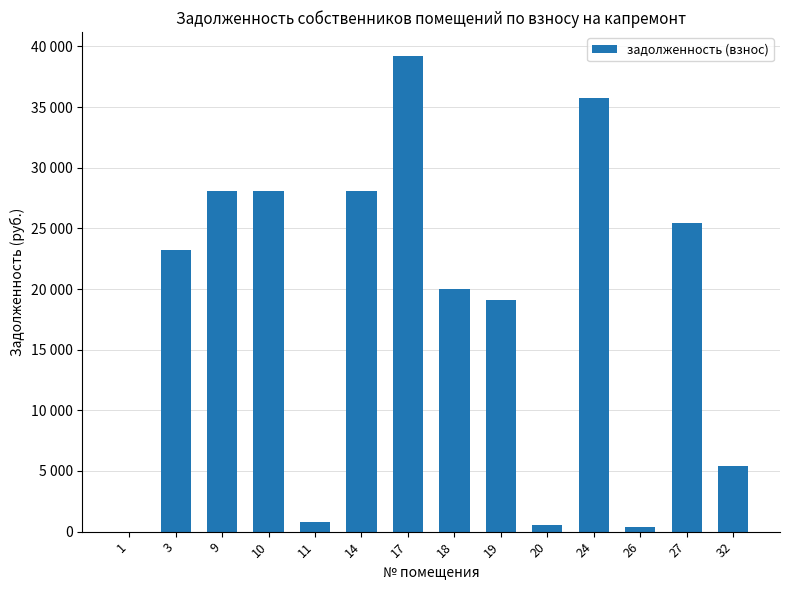

Which category has the highest value across all series?

17